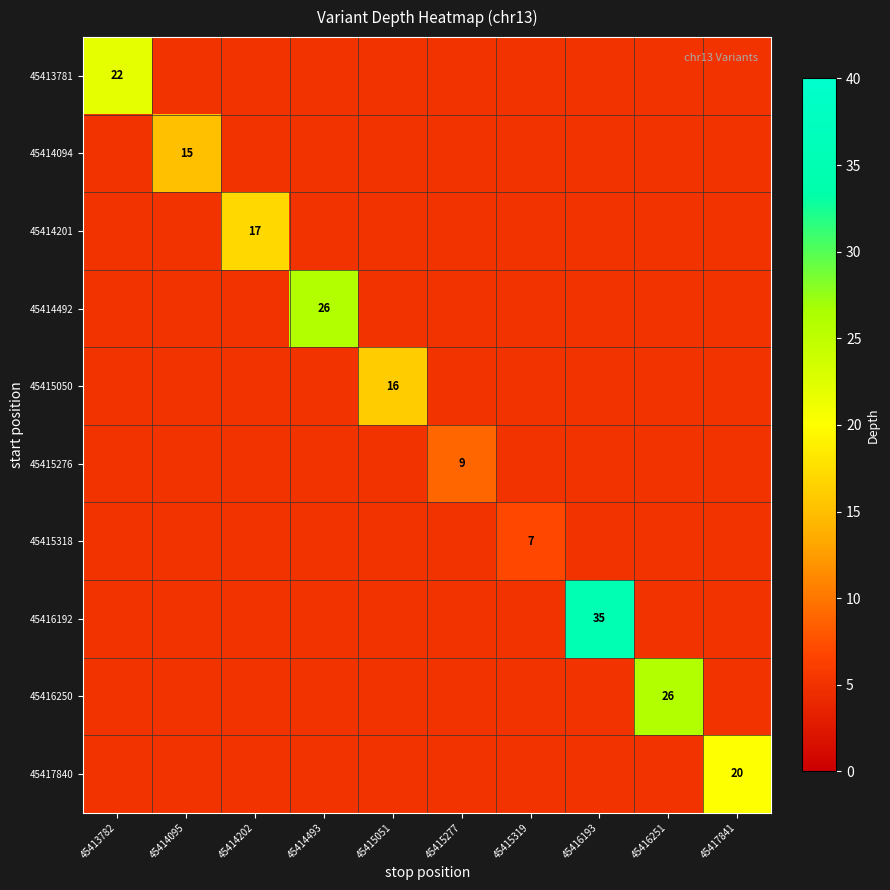

The value of 45417840 at 45417841 is 32. True or false?

False